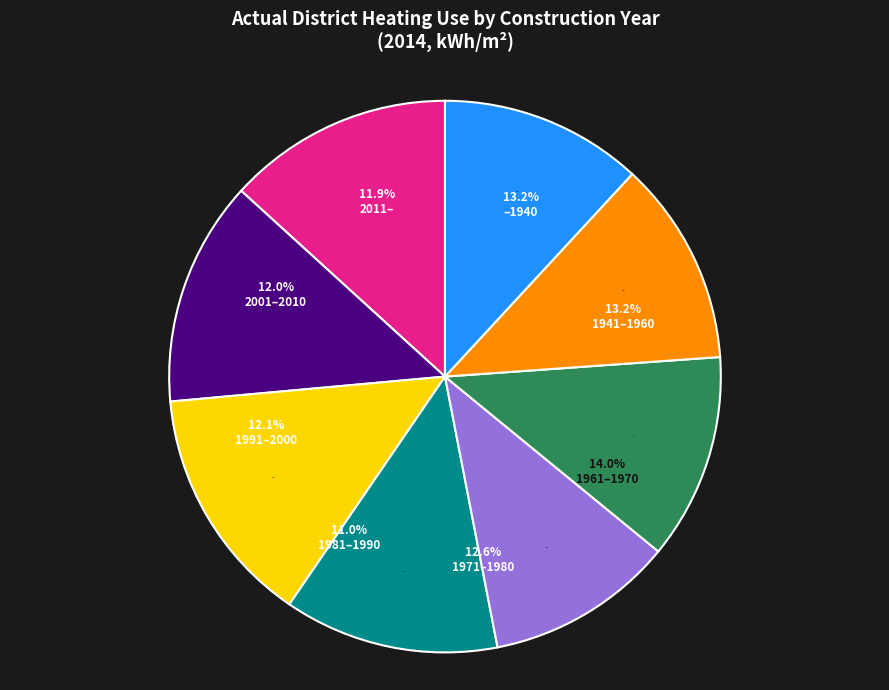

How many slices are in this pie chart?

8